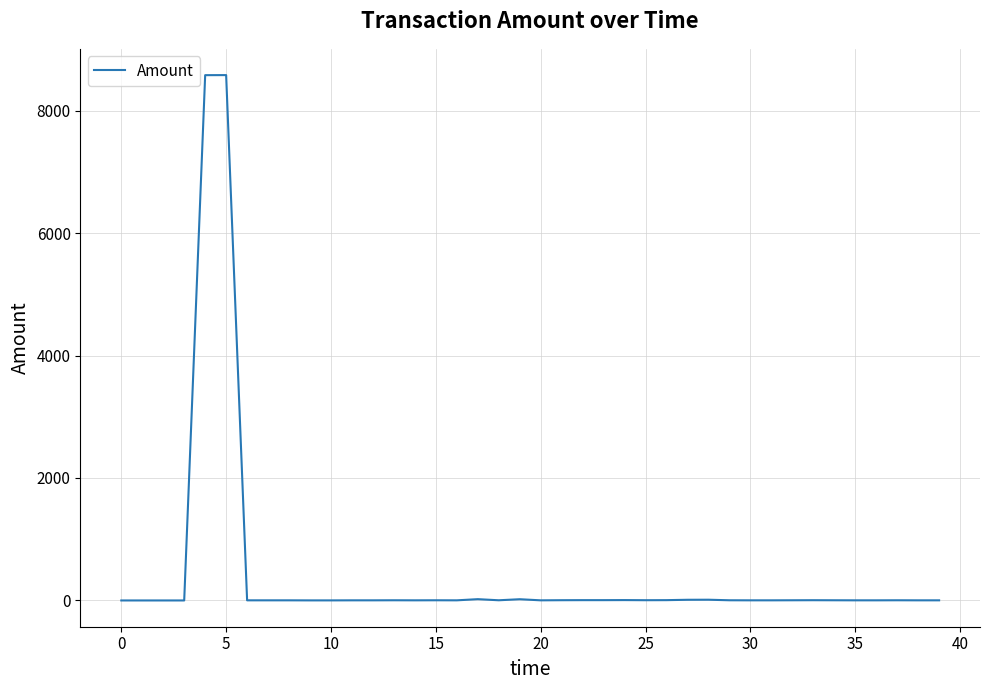

What is the difference between the maximum and minimum values?

8580.0